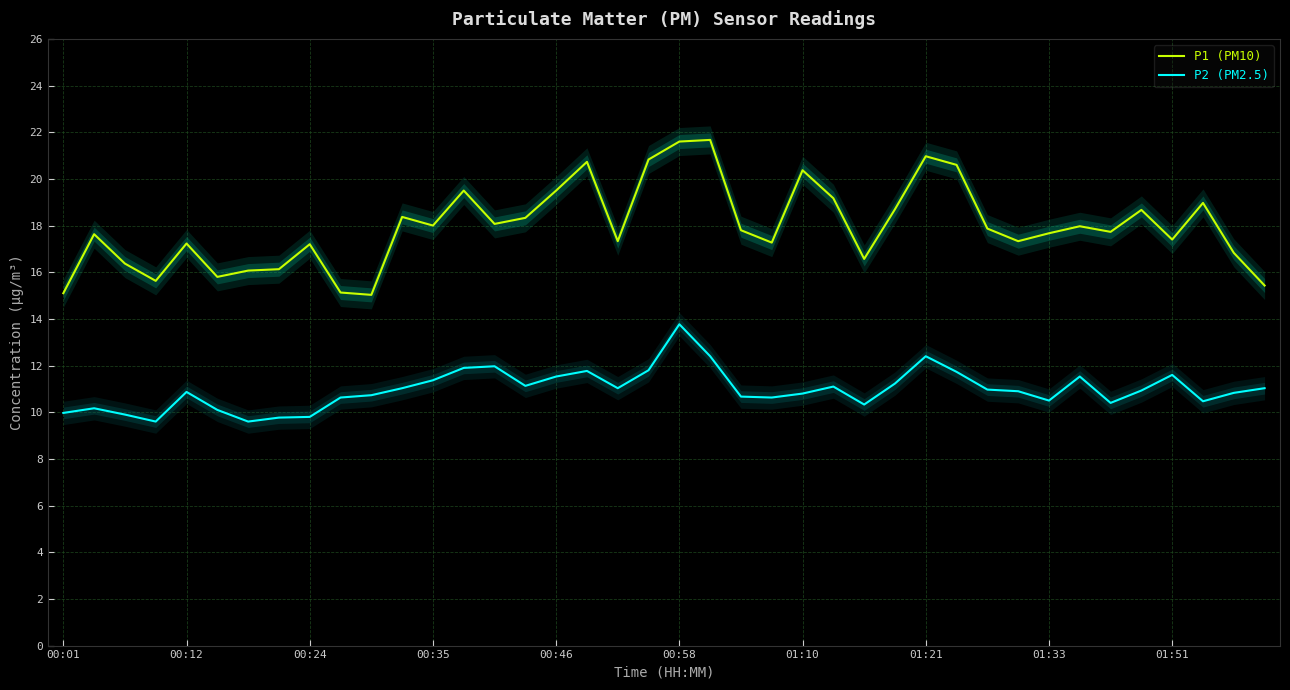

True or false: P1 (PM10) and P2 (PM2.5) cross at least once.

False